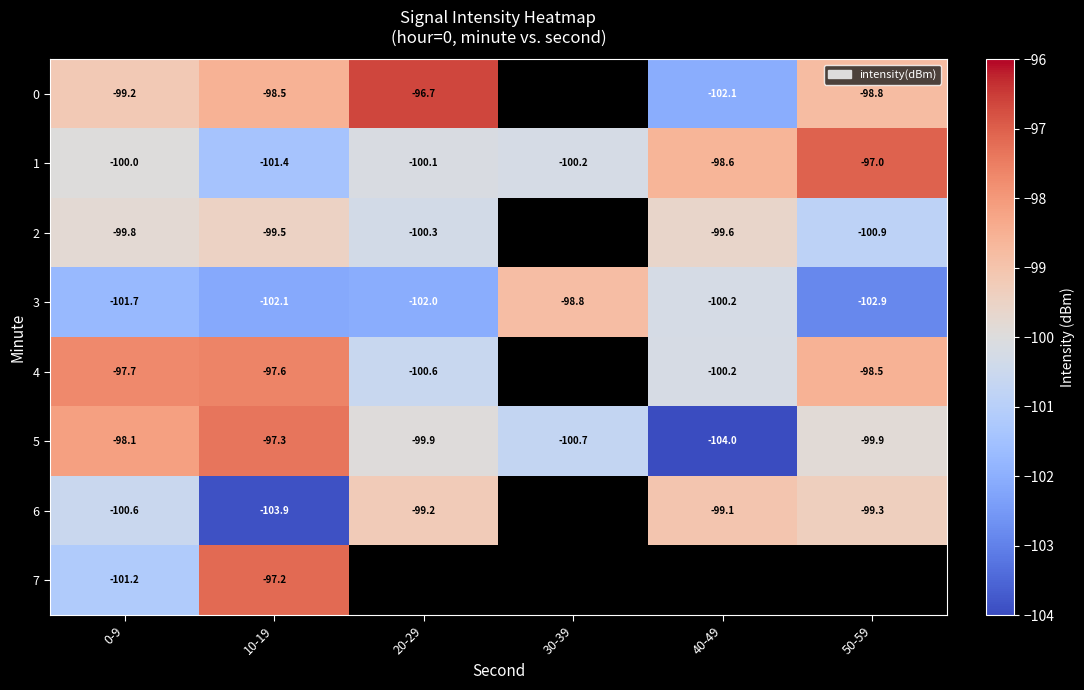

Which category has the highest value across all series?

20-29